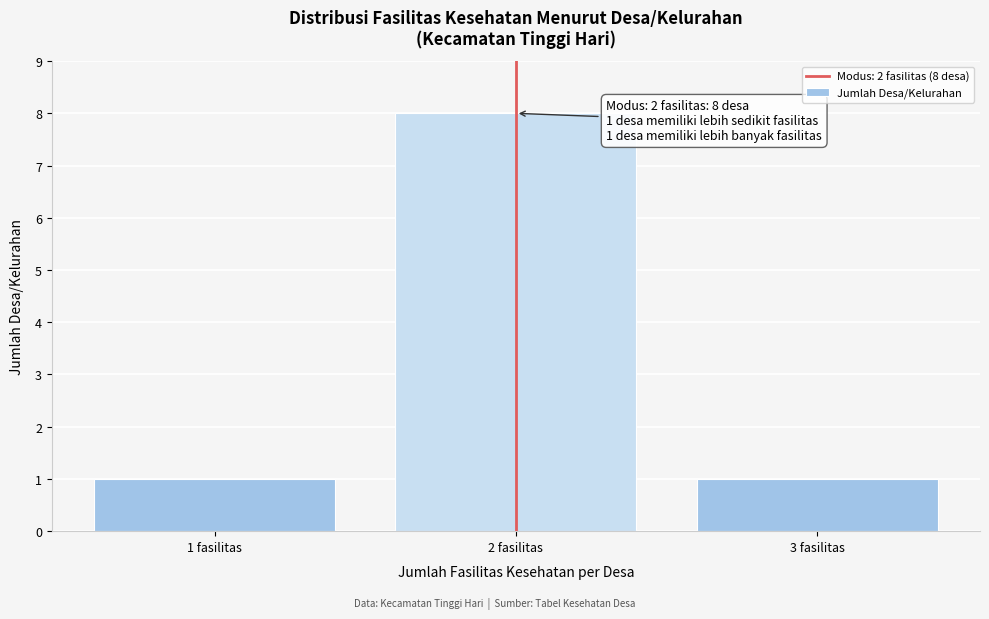

Reading left to right, extract all data points from this chart.

1	8	1